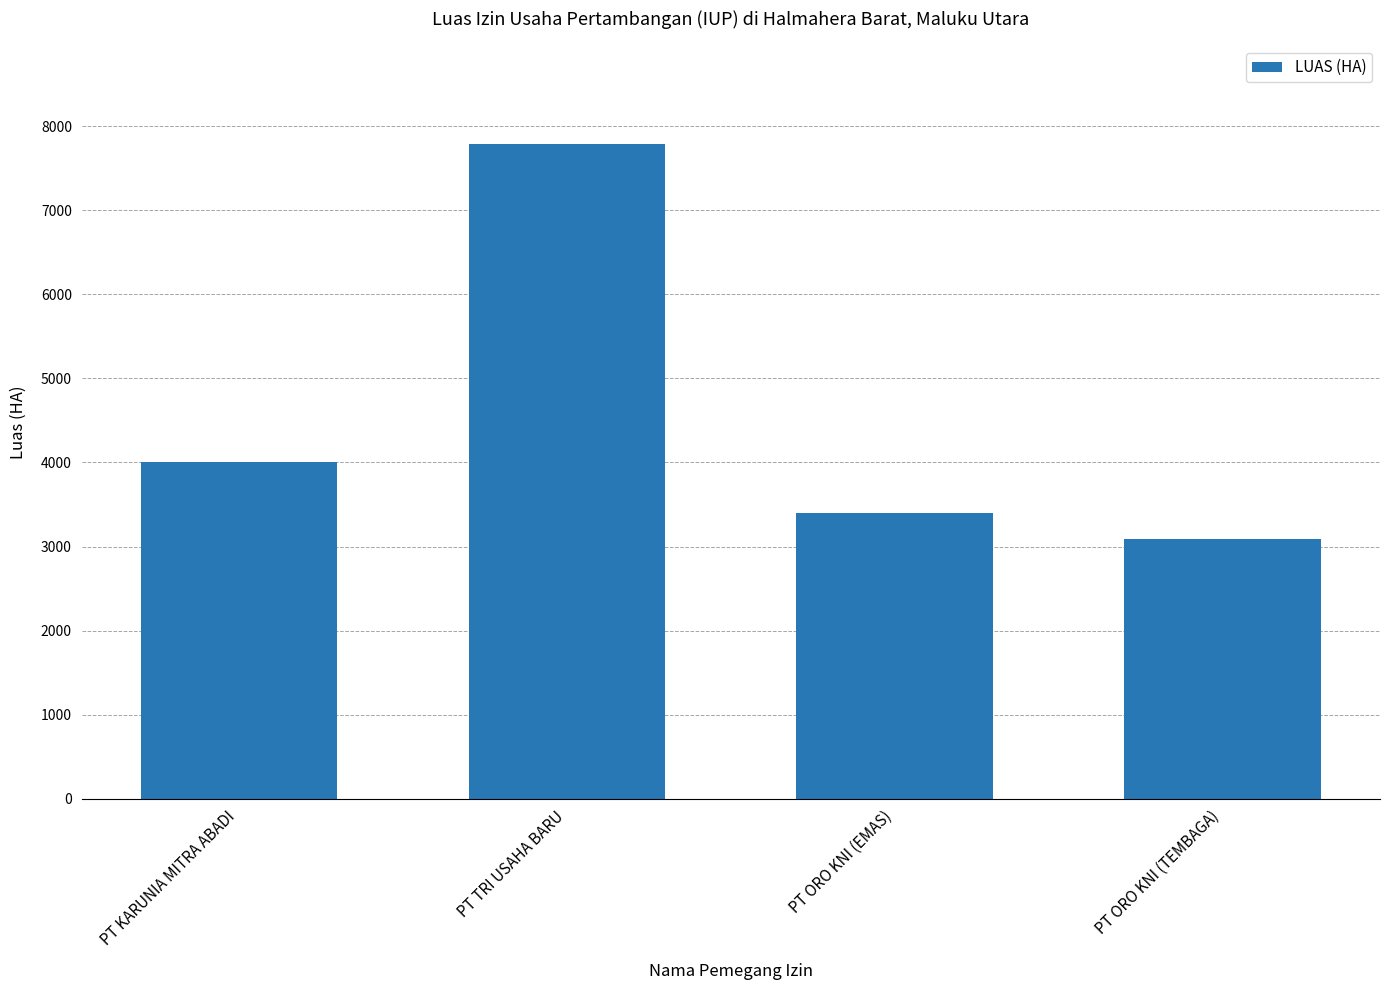

What is the label of the 1st bar from the right?

PT ORO KNI (TEMBAGA)